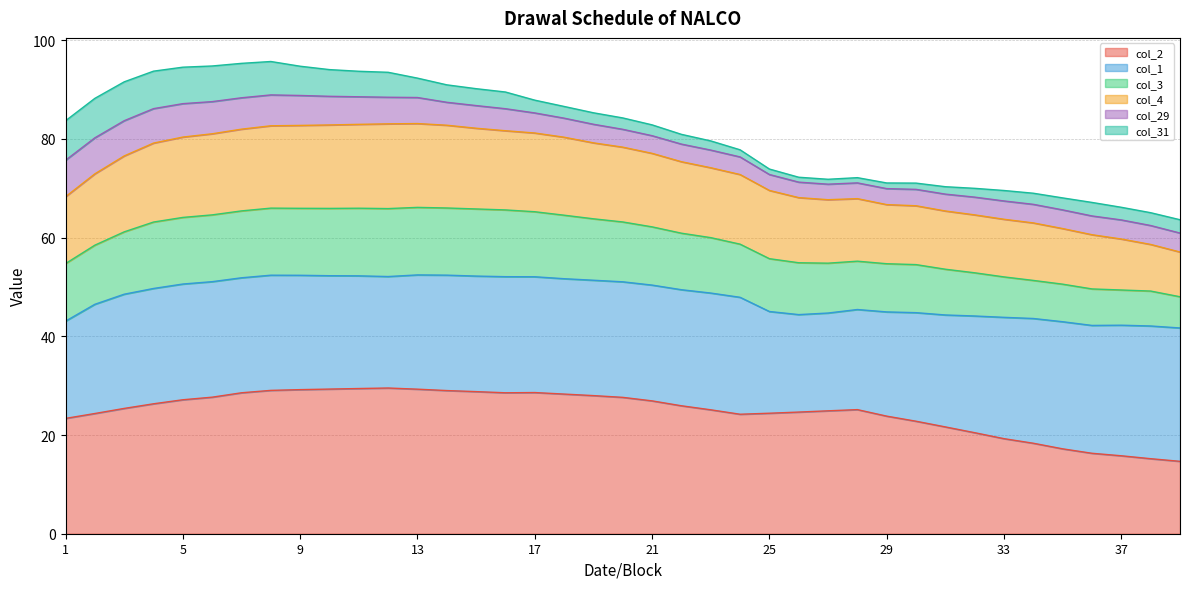

What is the highest value of the col_2 series?

29.5